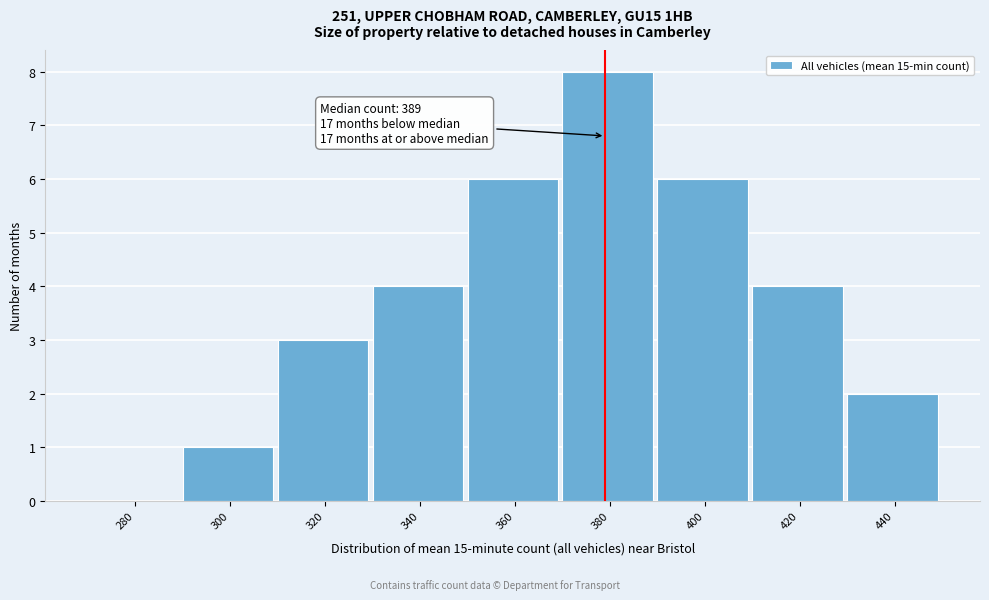

Reading right to left, transcribe all the data shown in this chart.

440=2	420=4	400=6	380=8	360=6	340=4	320=3	300=1	280=0